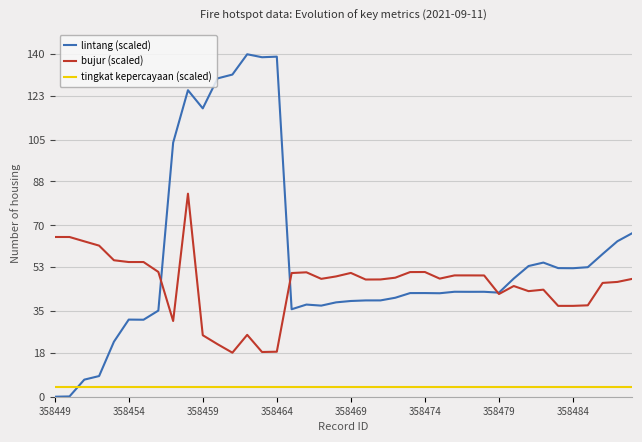

True or false: bujur (scaled) and tingkat kepercayaan (scaled) cross at least once.

False